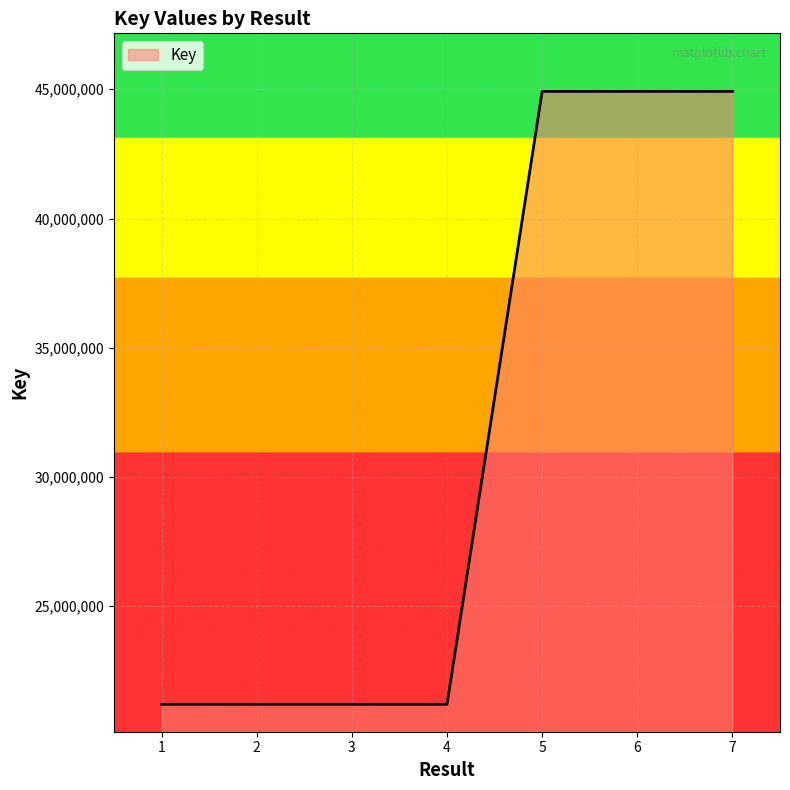

What is the sum of the values at 2 and 5?

66121136